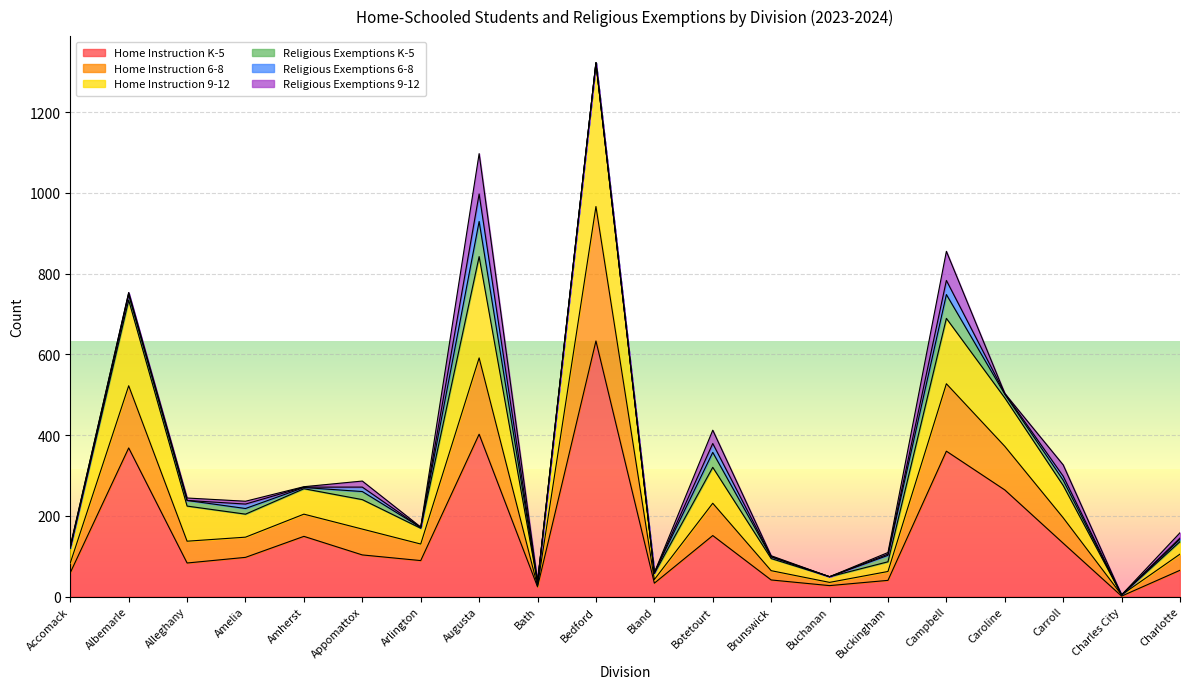

Where is the first local maximum for Home Instruction K-5?

Albemarle